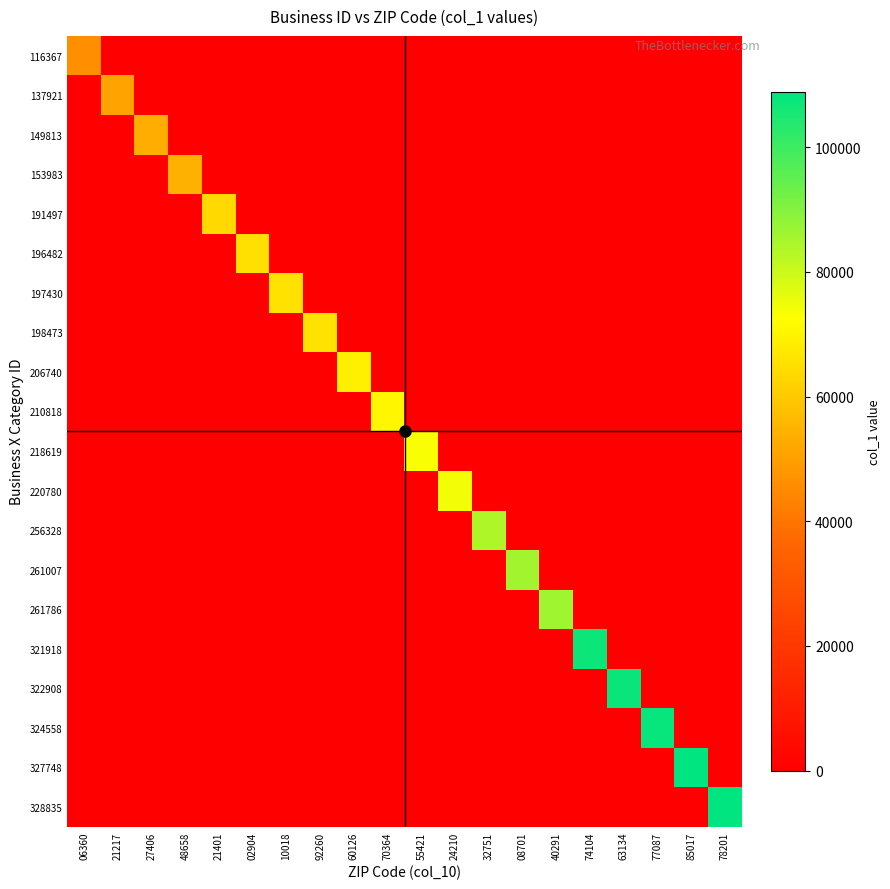

Reading right to left, list all the values displayed in this chart.

116367: 78201=0	85017=0	77087=0	63134=0	74104=0	40291=0	08701=0	32751=0	24210=0	55421=0	70364=0	60126=0	92260=0	10018=0	02904=0	21401=0	48658=0	27406=0	21217=0	06360=46212
137921: 78201=0	85017=0	77087=0	63134=0	74104=0	40291=0	08701=0	32751=0	24210=0	55421=0	70364=0	60126=0	92260=0	10018=0	02904=0	21401=0	48658=0	27406=0	21217=50692	06360=0
149813: 78201=0	85017=0	77087=0	63134=0	74104=0	40291=0	08701=0	32751=0	24210=0	55421=0	70364=0	60126=0	92260=0	10018=0	02904=0	21401=0	48658=0	27406=53251	21217=0	06360=0
153983: 78201=0	85017=0	77087=0	63134=0	74104=0	40291=0	08701=0	32751=0	24210=0	55421=0	70364=0	60126=0	92260=0	10018=0	02904=0	21401=0	48658=54163	27406=0	21217=0	06360=0
191497: 78201=0	85017=0	77087=0	63134=0	74104=0	40291=0	08701=0	32751=0	24210=0	55421=0	70364=0	60126=0	92260=0	10018=0	02904=0	21401=63496	48658=0	27406=0	21217=0	06360=0
196482: 78201=0	85017=0	77087=0	63134=0	74104=0	40291=0	08701=0	32751=0	24210=0	55421=0	70364=0	60126=0	92260=0	10018=0	02904=65308	21401=0	48658=0	27406=0	21217=0	06360=0
197430: 78201=0	85017=0	77087=0	63134=0	74104=0	40291=0	08701=0	32751=0	24210=0	55421=0	70364=0	60126=0	92260=0	10018=65667	02904=0	21401=0	48658=0	27406=0	21217=0	06360=0
198473: 78201=0	85017=0	77087=0	63134=0	74104=0	40291=0	08701=0	32751=0	24210=0	55421=0	70364=0	60126=0	92260=66066	10018=0	02904=0	21401=0	48658=0	27406=0	21217=0	06360=0
206740: 78201=0	85017=0	77087=0	63134=0	74104=0	40291=0	08701=0	32751=0	24210=0	55421=0	70364=0	60126=69019	92260=0	10018=0	02904=0	21401=0	48658=0	27406=0	21217=0	06360=0
210818: 78201=0	85017=0	77087=0	63134=0	74104=0	40291=0	08701=0	32751=0	24210=0	55421=0	70364=70515	60126=0	92260=0	10018=0	02904=0	21401=0	48658=0	27406=0	21217=0	06360=0
218619: 78201=0	85017=0	77087=0	63134=0	74104=0	40291=0	08701=0	32751=0	24210=0	55421=73375	70364=0	60126=0	92260=0	10018=0	02904=0	21401=0	48658=0	27406=0	21217=0	06360=0
220780: 78201=0	85017=0	77087=0	63134=0	74104=0	40291=0	08701=0	32751=0	24210=74174	55421=0	70364=0	60126=0	92260=0	10018=0	02904=0	21401=0	48658=0	27406=0	21217=0	06360=0
256328: 78201=0	85017=0	77087=0	63134=0	74104=0	40291=0	08701=0	32751=84236	24210=0	55421=0	70364=0	60126=0	92260=0	10018=0	02904=0	21401=0	48658=0	27406=0	21217=0	06360=0
261007: 78201=0	85017=0	77087=0	63134=0	74104=0	40291=0	08701=85734	32751=0	24210=0	55421=0	70364=0	60126=0	92260=0	10018=0	02904=0	21401=0	48658=0	27406=0	21217=0	06360=0
261786: 78201=0	85017=0	77087=0	63134=0	74104=0	40291=85973	08701=0	32751=0	24210=0	55421=0	70364=0	60126=0	92260=0	10018=0	02904=0	21401=0	48658=0	27406=0	21217=0	06360=0
321918: 78201=0	85017=0	77087=0	63134=0	74104=107010	40291=0	08701=0	32751=0	24210=0	55421=0	70364=0	60126=0	92260=0	10018=0	02904=0	21401=0	48658=0	27406=0	21217=0	06360=0
322908: 78201=0	85017=0	77087=0	63134=107306	74104=0	40291=0	08701=0	32751=0	24210=0	55421=0	70364=0	60126=0	92260=0	10018=0	02904=0	21401=0	48658=0	27406=0	21217=0	06360=0
324558: 78201=0	85017=0	77087=107728	63134=0	74104=0	40291=0	08701=0	32751=0	24210=0	55421=0	70364=0	60126=0	92260=0	10018=0	02904=0	21401=0	48658=0	27406=0	21217=0	06360=0
327748: 78201=0	85017=108613	77087=0	63134=0	74104=0	40291=0	08701=0	32751=0	24210=0	55421=0	70364=0	60126=0	92260=0	10018=0	02904=0	21401=0	48658=0	27406=0	21217=0	06360=0
328835: 78201=108913	85017=0	77087=0	63134=0	74104=0	40291=0	08701=0	32751=0	24210=0	55421=0	70364=0	60126=0	92260=0	10018=0	02904=0	21401=0	48658=0	27406=0	21217=0	06360=0